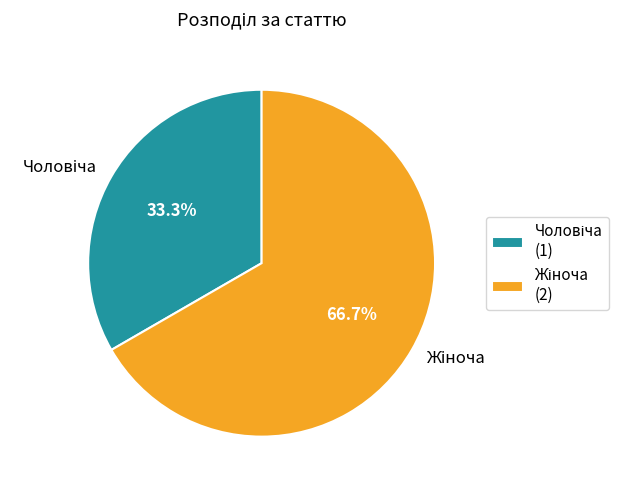

Is there a majority slice in this chart?

Yes